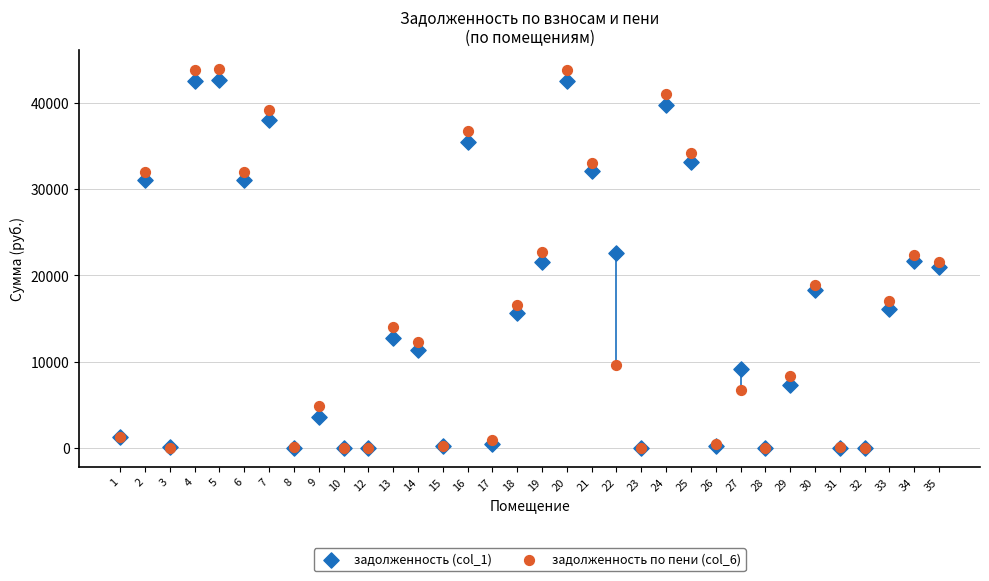

What are all the series names shown in the legend?

задолженность (col_1), задолженность по пени (col_6)